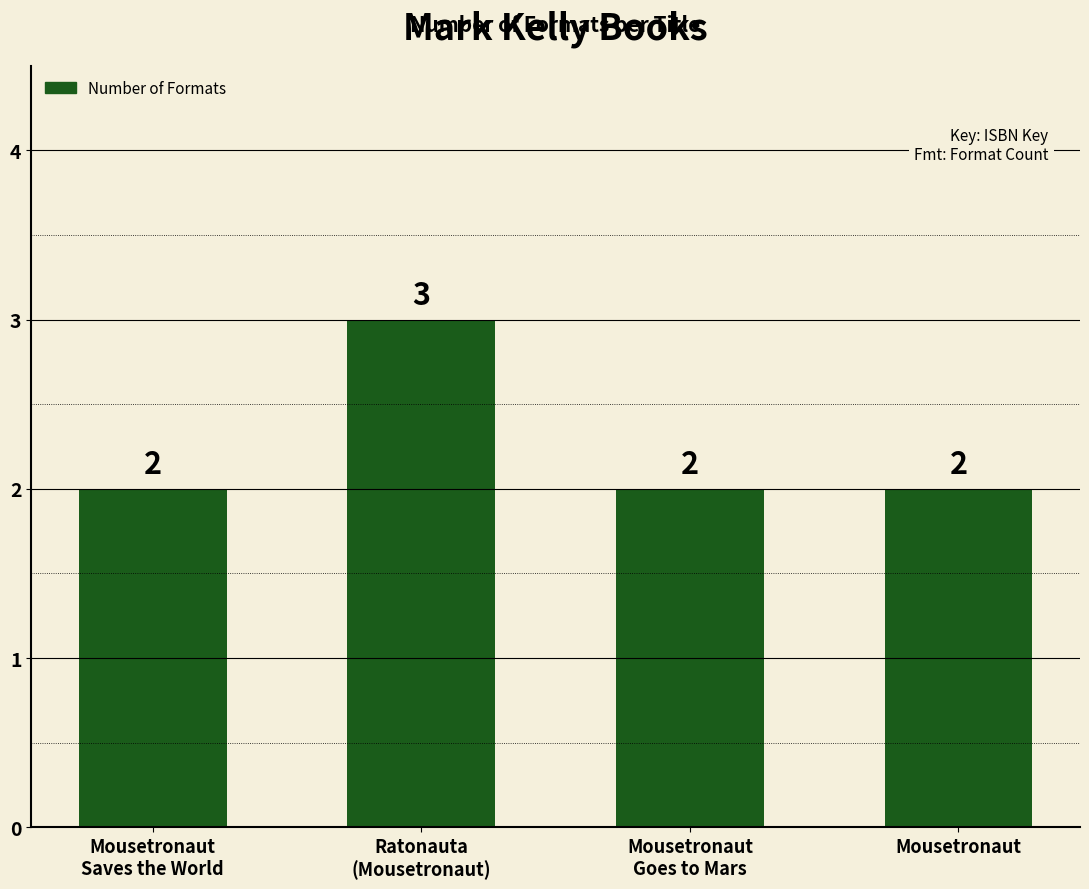

What is the value of the 3rd bar from the left?

2